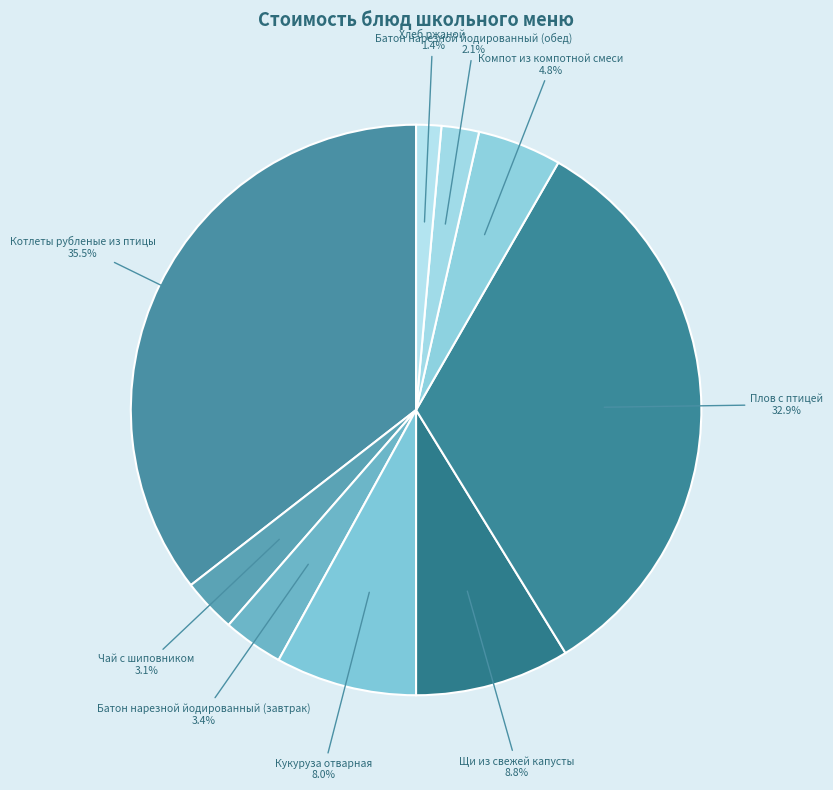

What is the ratio of the value at Хлеб ржаной to the value at Чай с шиповником?

0.5